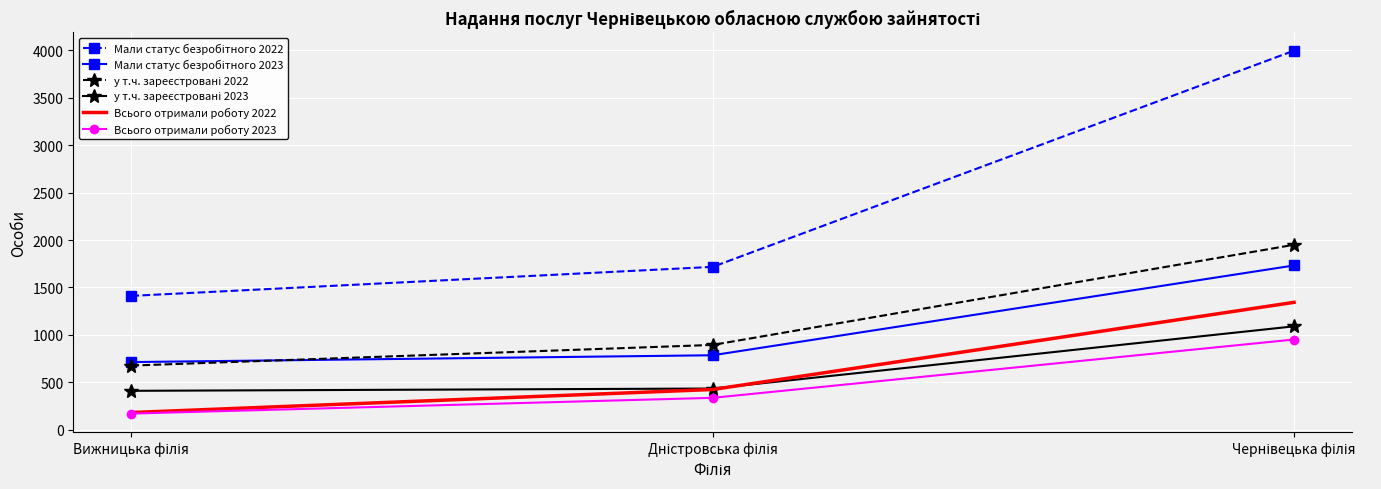

What is the maximum value shown in the chart?

3997